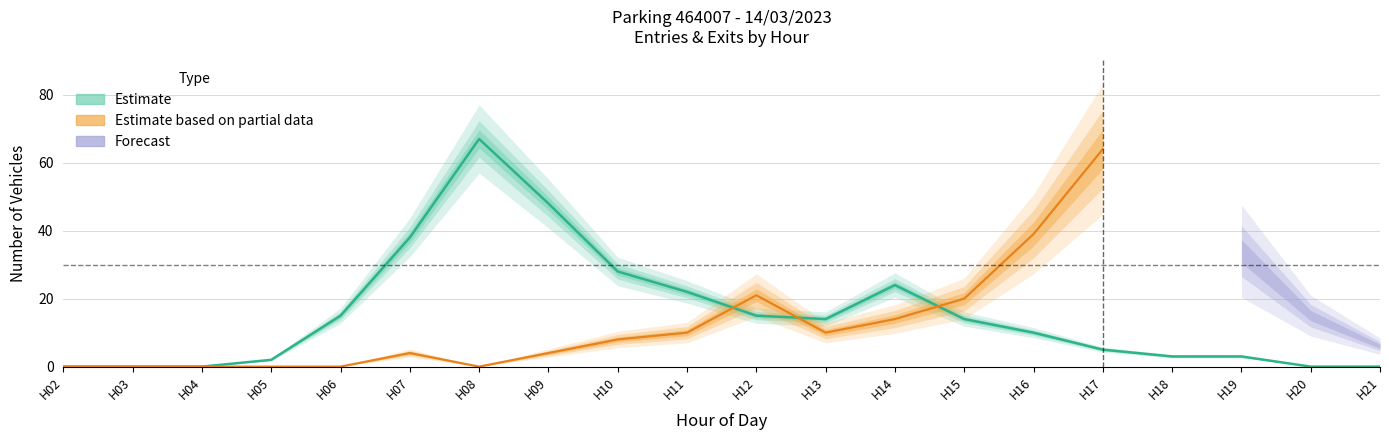

What is the total value across all series at 8?

67